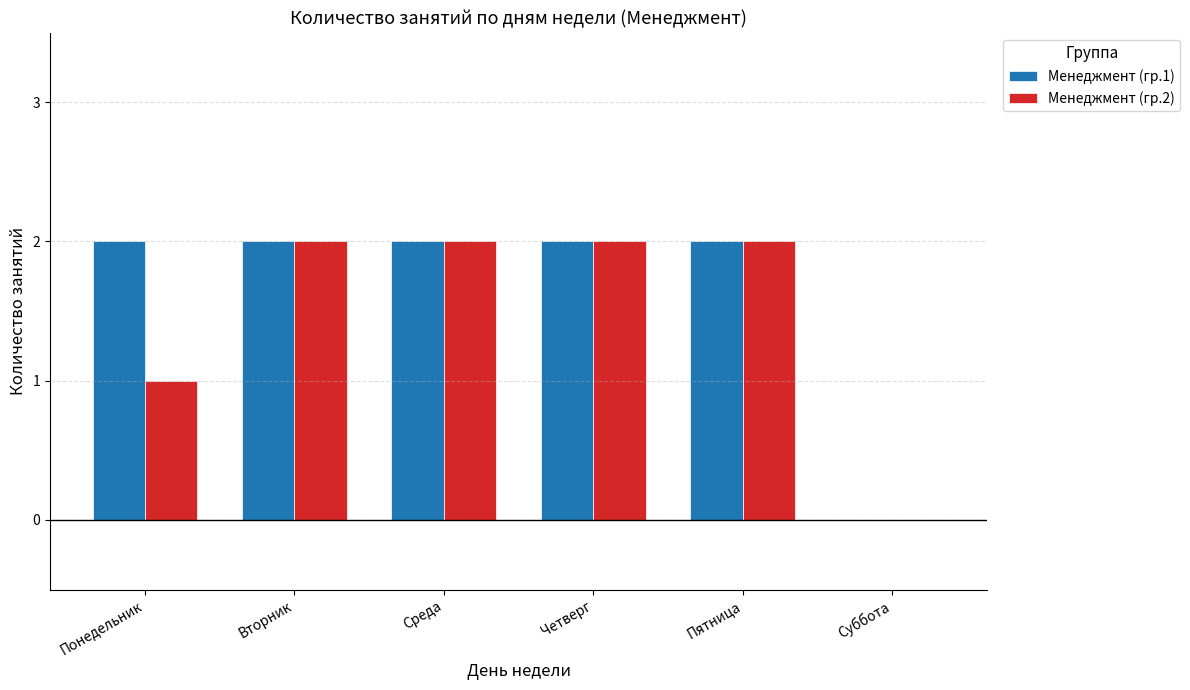

What are all the series names shown in the legend?

Менеджмент (гр.1), Менеджмент (гр.2)